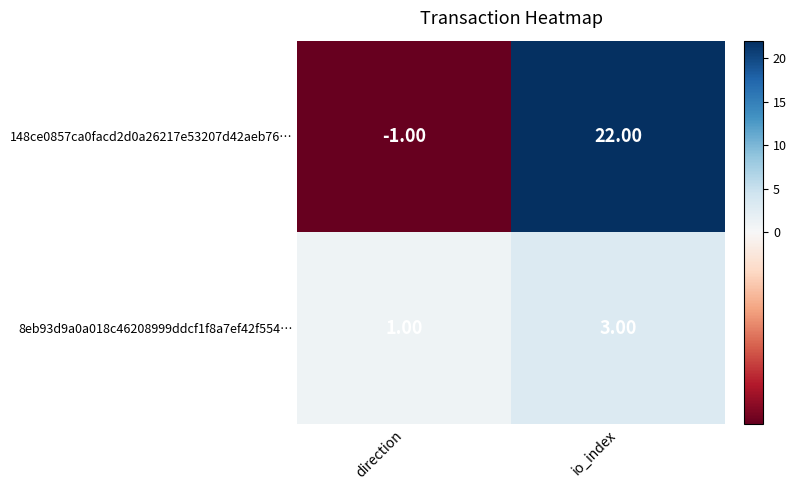

Where is 148ce0857ca0facd2d0a26217e53207d42aeb76… nearest to the value 10?

direction